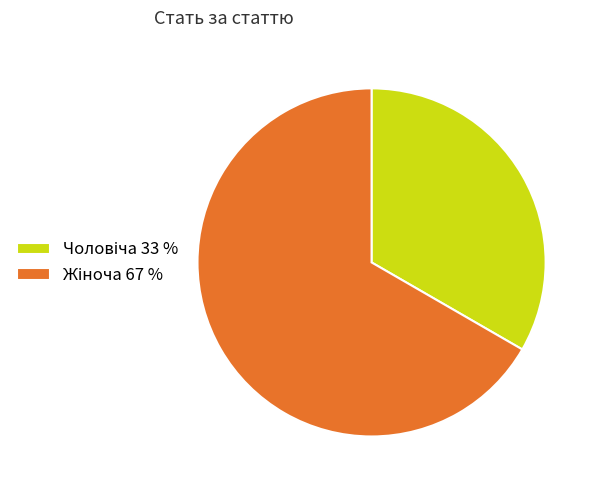

Is there a majority slice in this chart?

Yes